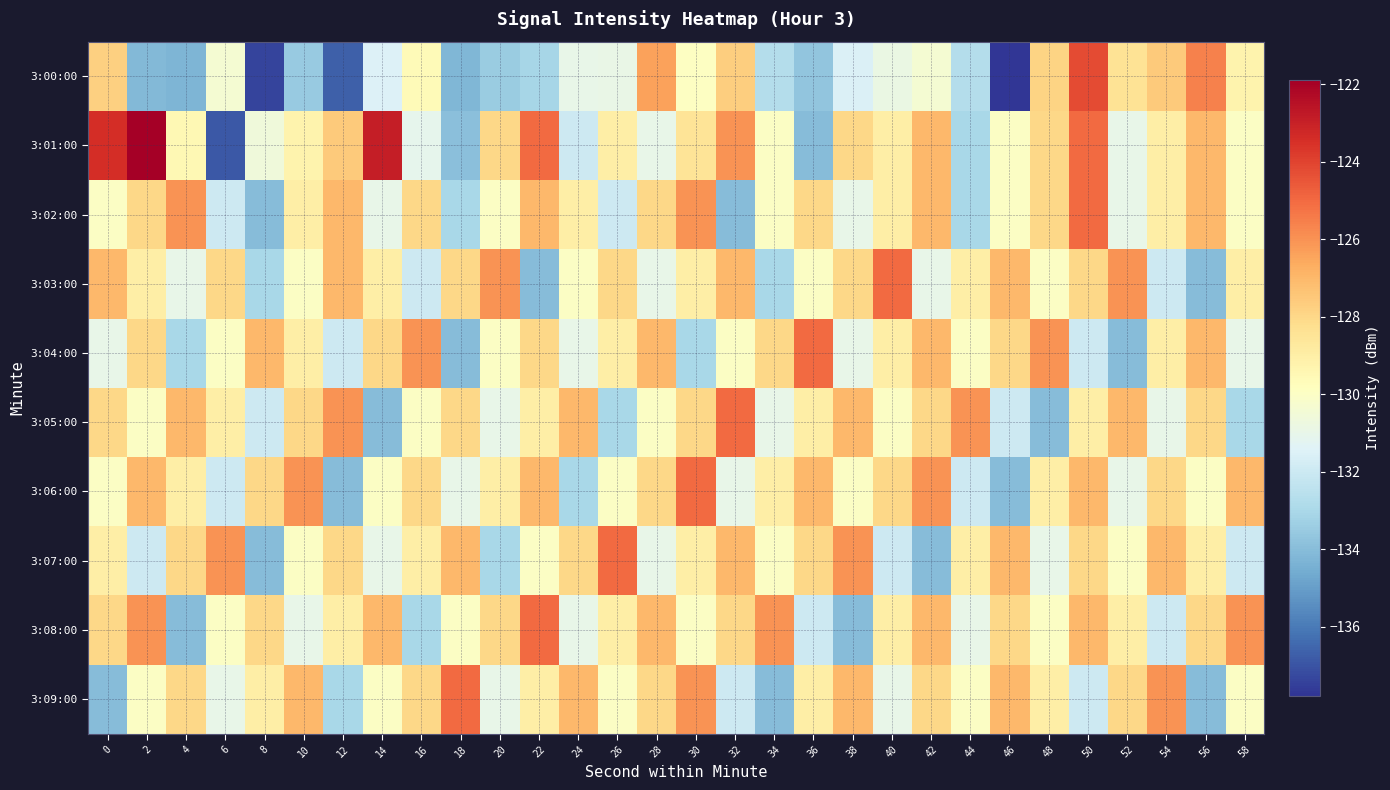

At 16, list the series in order from largest to smallest.

3:04:00, 3:02:00, 3:06:00, 3:09:00, 3:07:00, 3:00:00, 3:05:00, 3:01:00, 3:03:00, 3:08:00